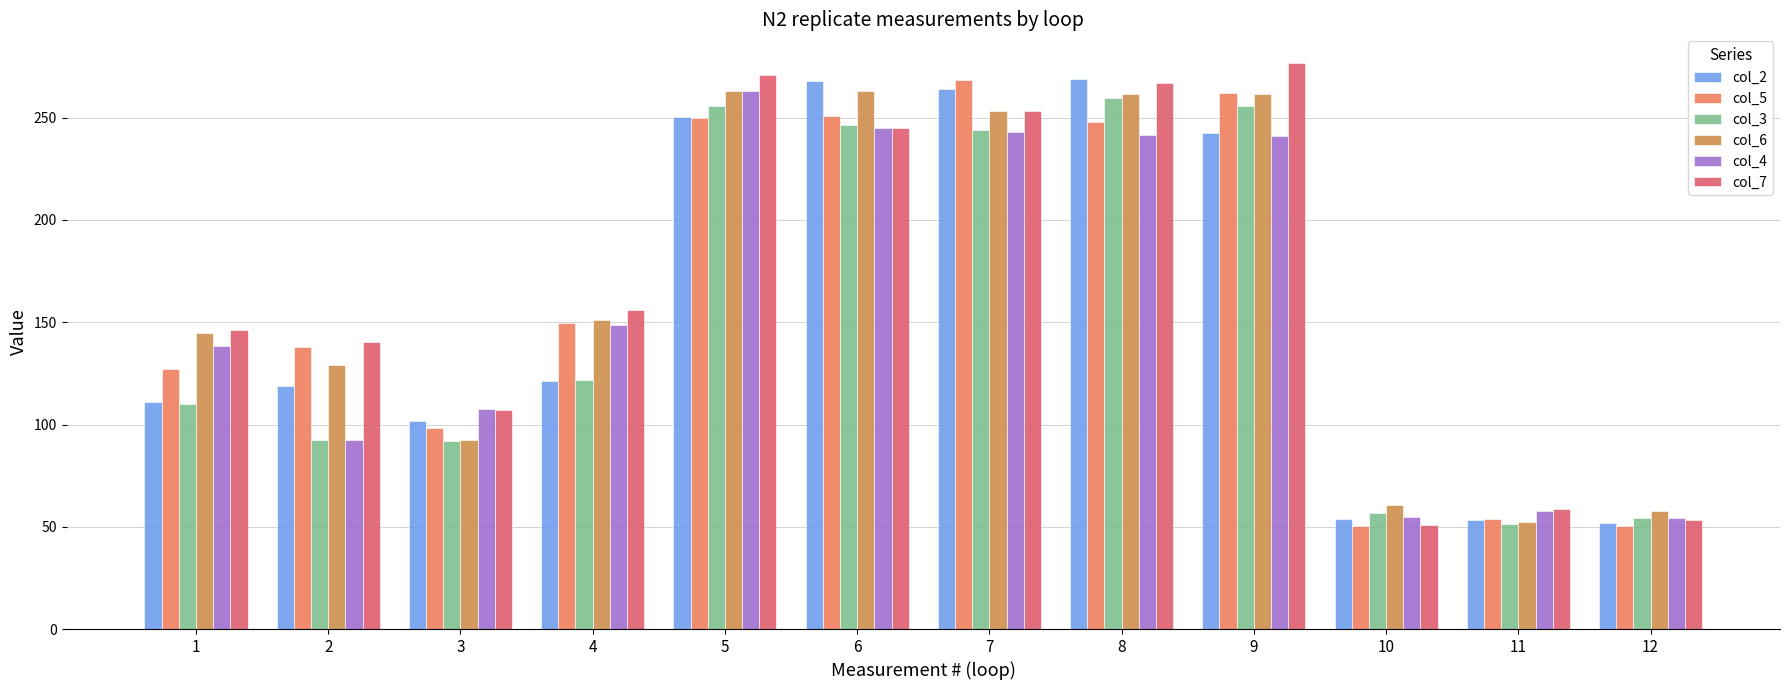

At which category does the chart reach its peak across all series?

9